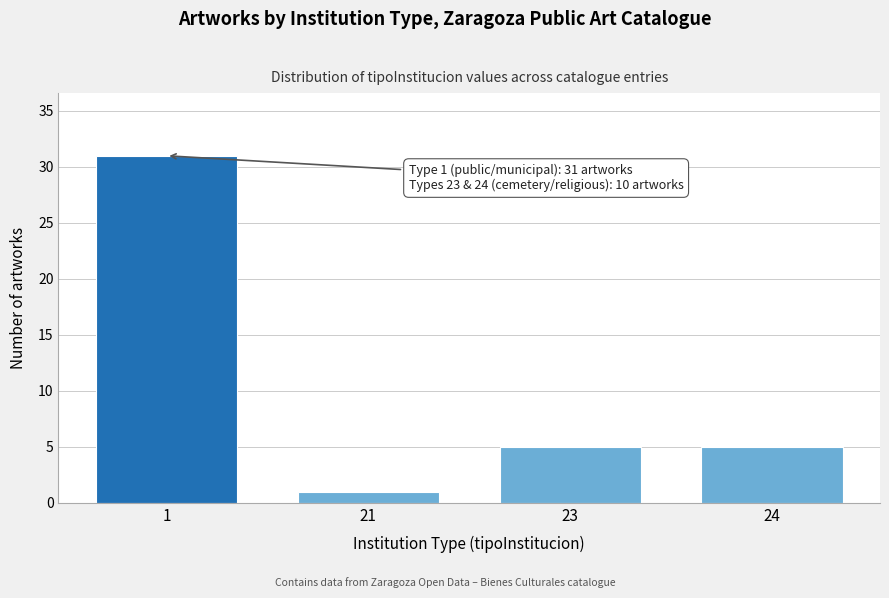

Reading left to right, transcribe all the data shown in this chart.

1=31	21=1	23=5	24=5